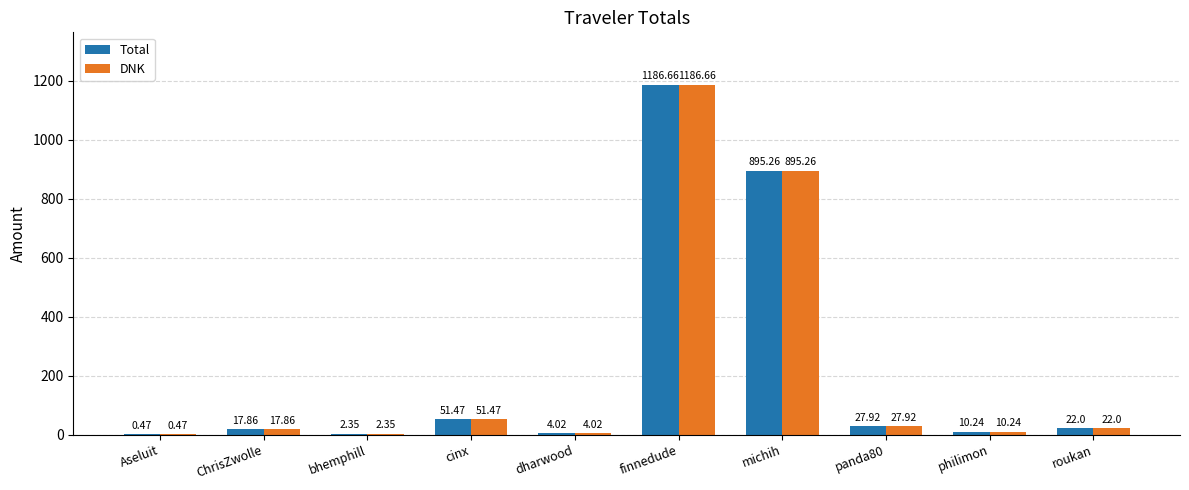

What is the difference between the DNK values at ChrisZwolle and philimon?

7.6